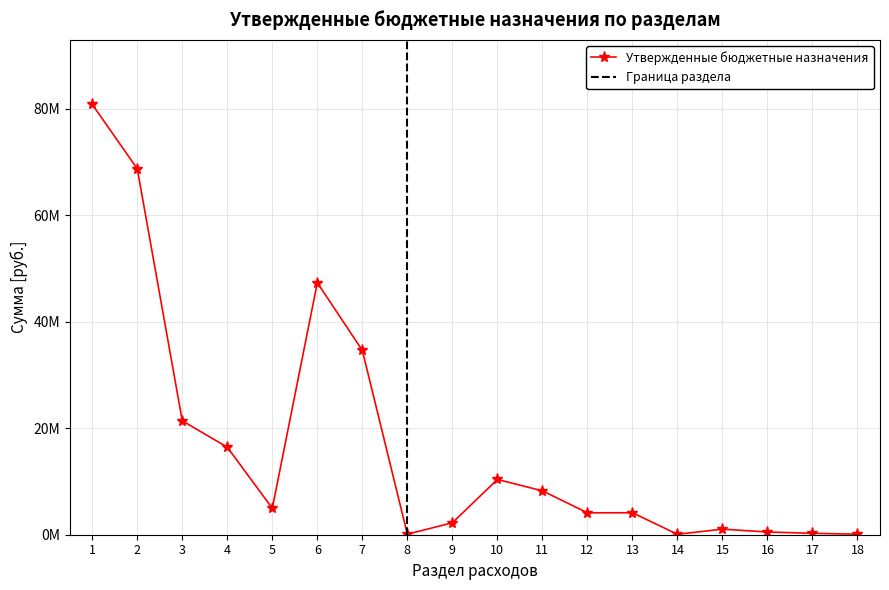

How many interior local peaks (higher than both neighbors) does the data have?

4